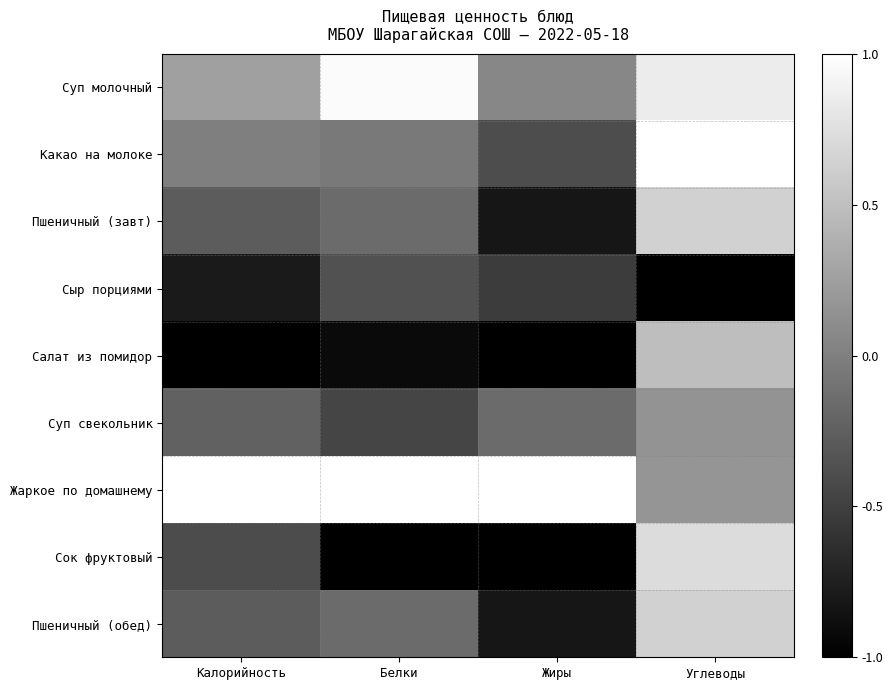

Which category has the lowest value across all series?

Углеводы